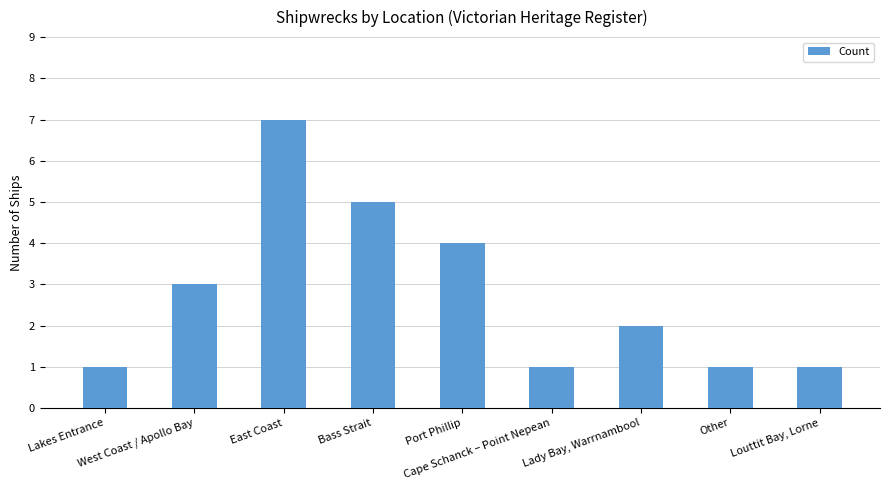

True or false: the data shows 1 at Other.

True